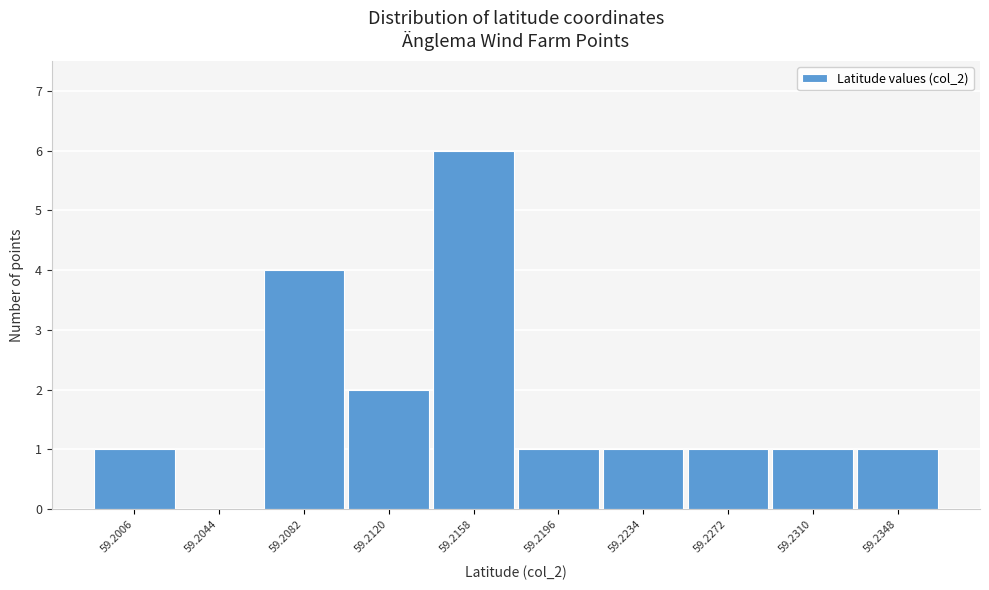

Reading right to left, extract all data points from this chart.

59.2348=1	59.2310=1	59.2272=1	59.2234=1	59.2196=1	59.2158=6	59.2120=2	59.2082=4	59.2044=0	59.2006=1